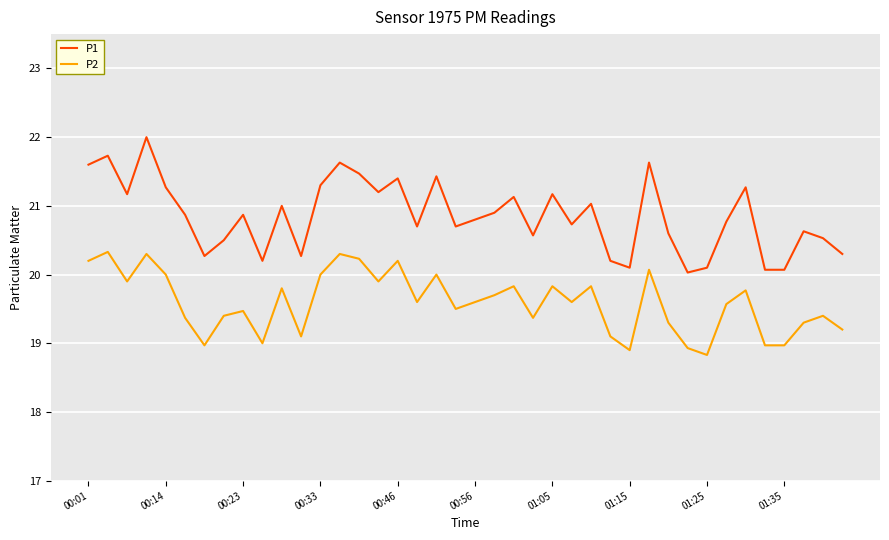

What is the minimum value for P1?

20.0